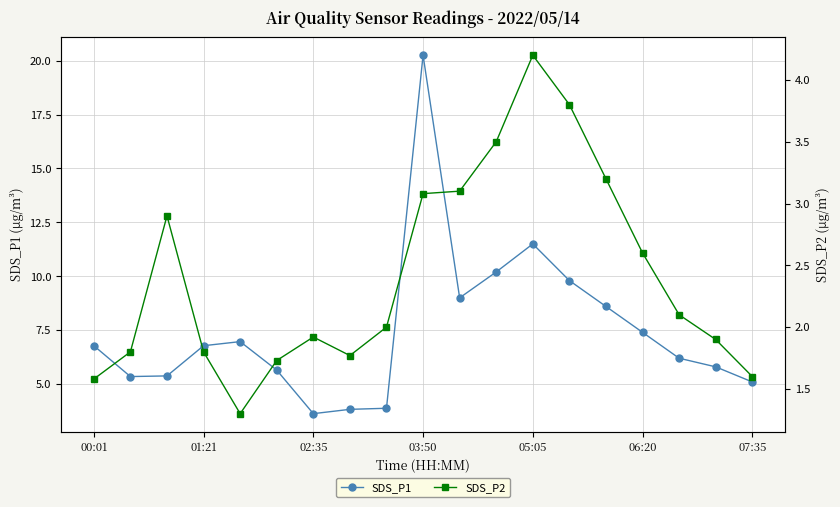

What is the average value of the SDS_P1 series?

7.5